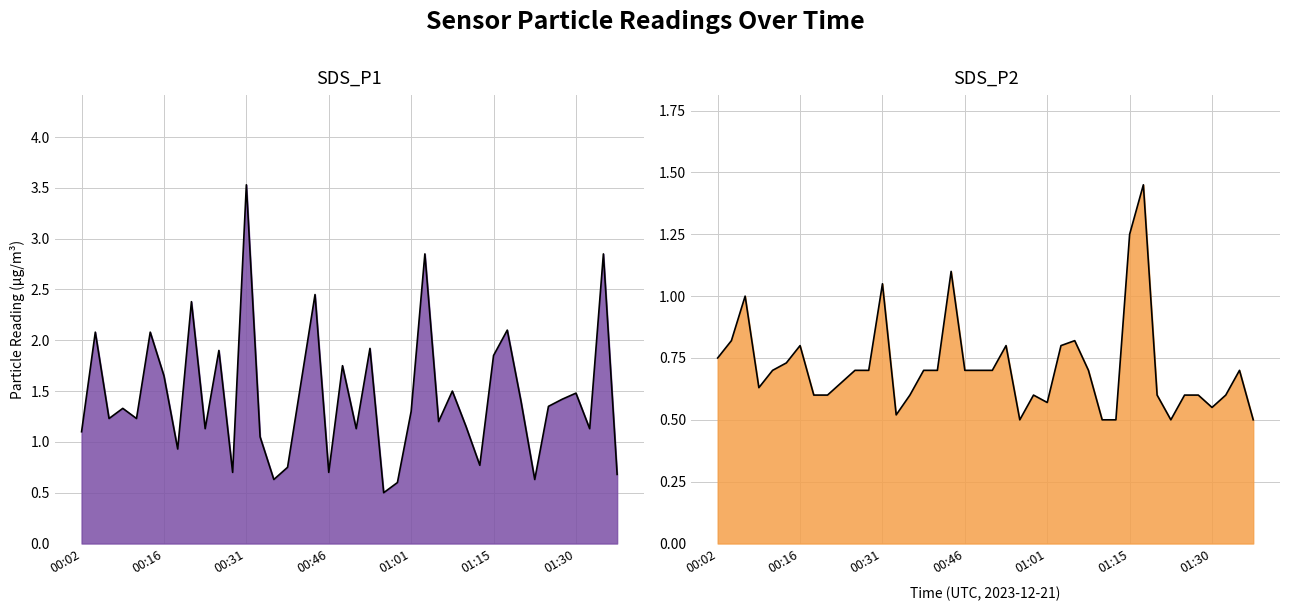

At 01:15, list the series in order from largest to smallest.

SDS_P1, SDS_P2